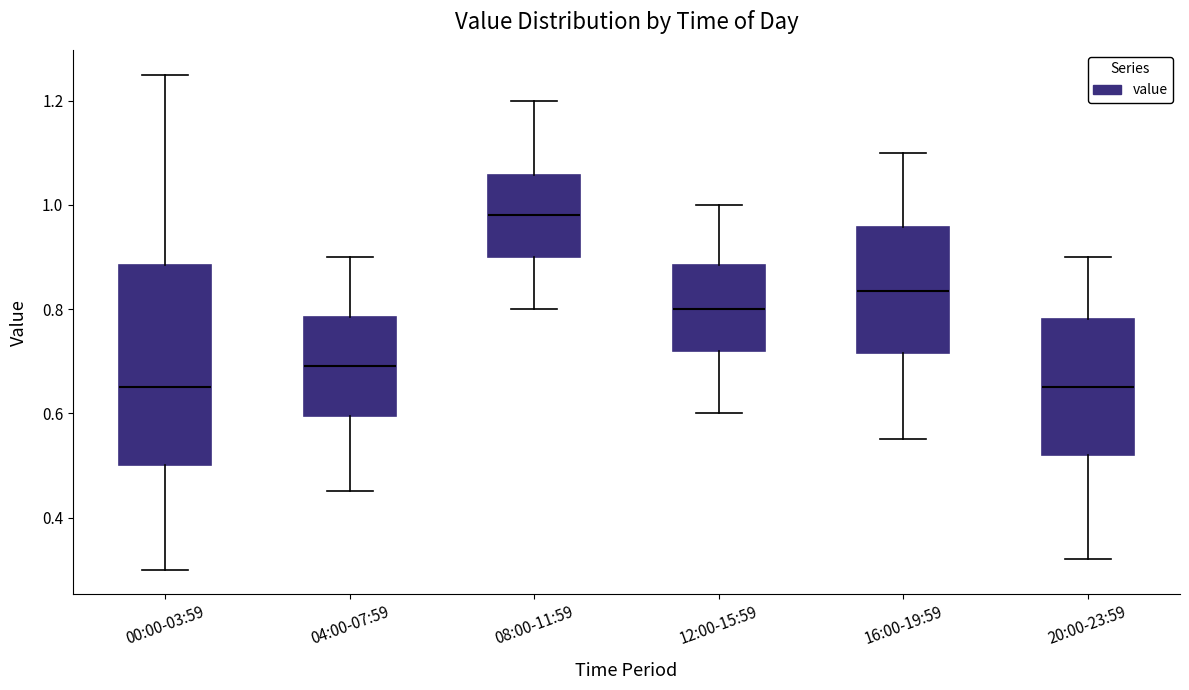

Where is the lower edge of the box for 04:00-07:59 on the y-axis? The values are not printed on the chart, so give them approximately, as read against the axis.

0.60